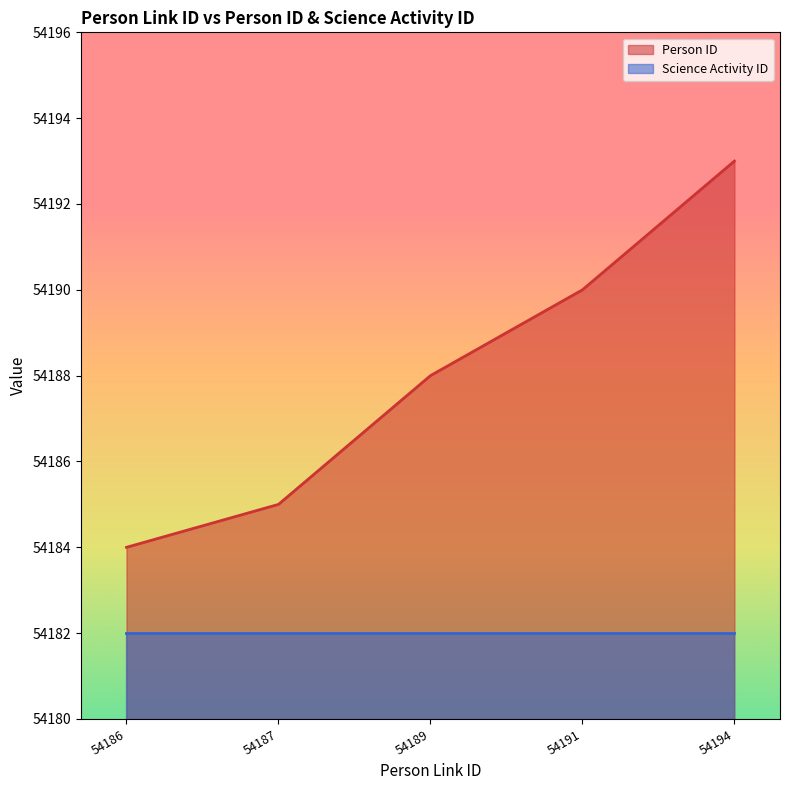

What is the difference between the values at 54191 and 54186?

6